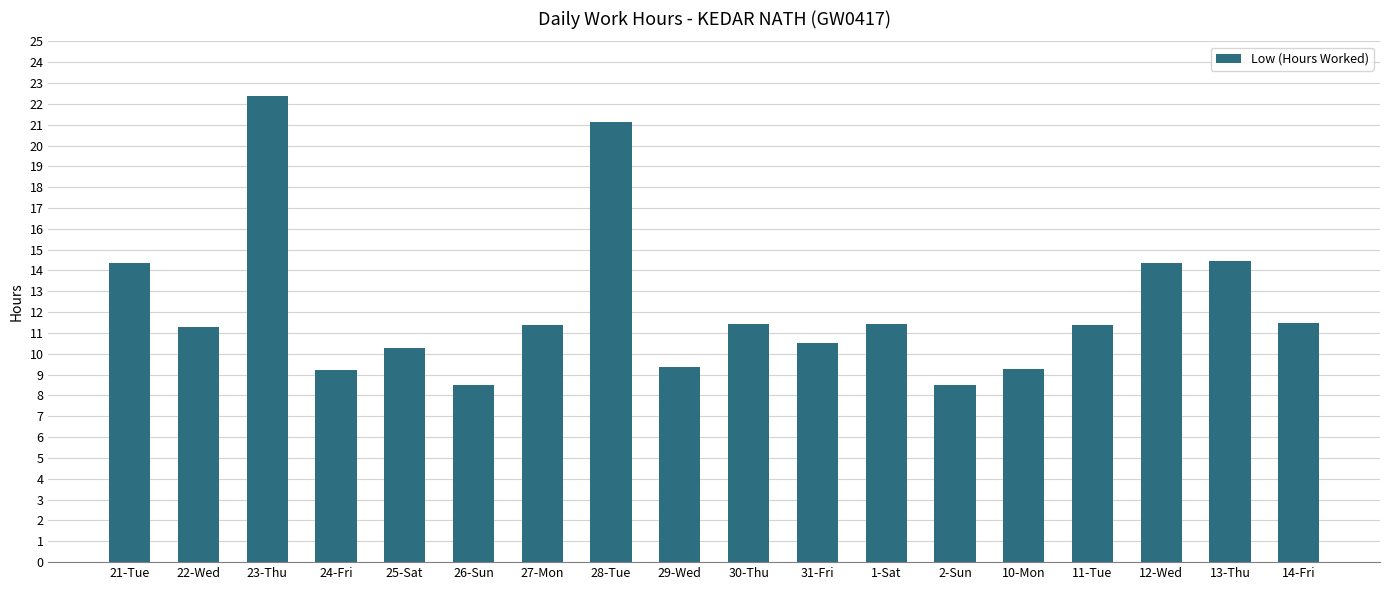

Which category has the highest value across all series?

23-Thu